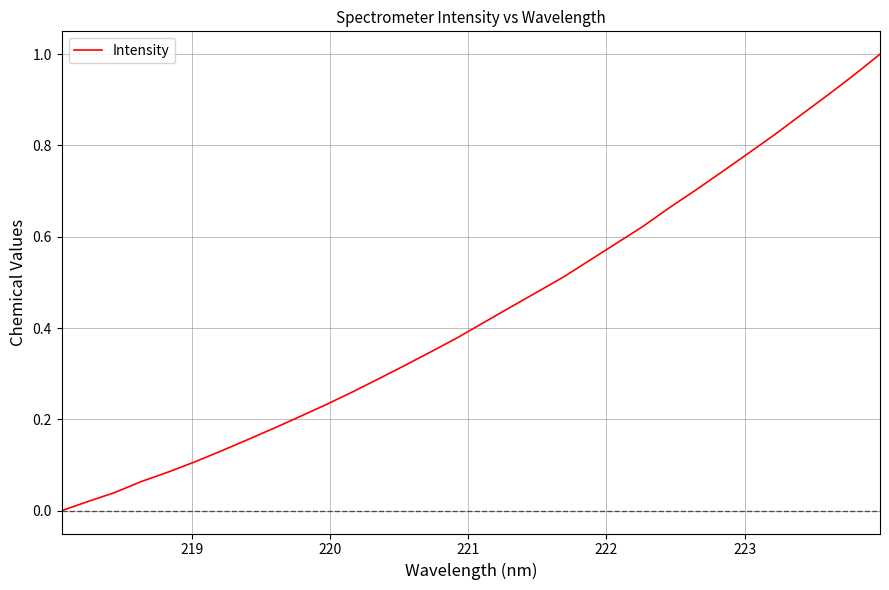

Reading right to left, what are all the values shown in this chart?

1.0	1.0	0.9	0.9	0.8	0.8	0.7	0.7	0.7	0.6	0.6	0.5	0.5	0.5	0.4	0.4	0.4	0.3	0.3	0.3	0.3	0.2	0.2	0.2	0.2	0.1	0.1	0.1	0.1	0.0	0.0	0.0